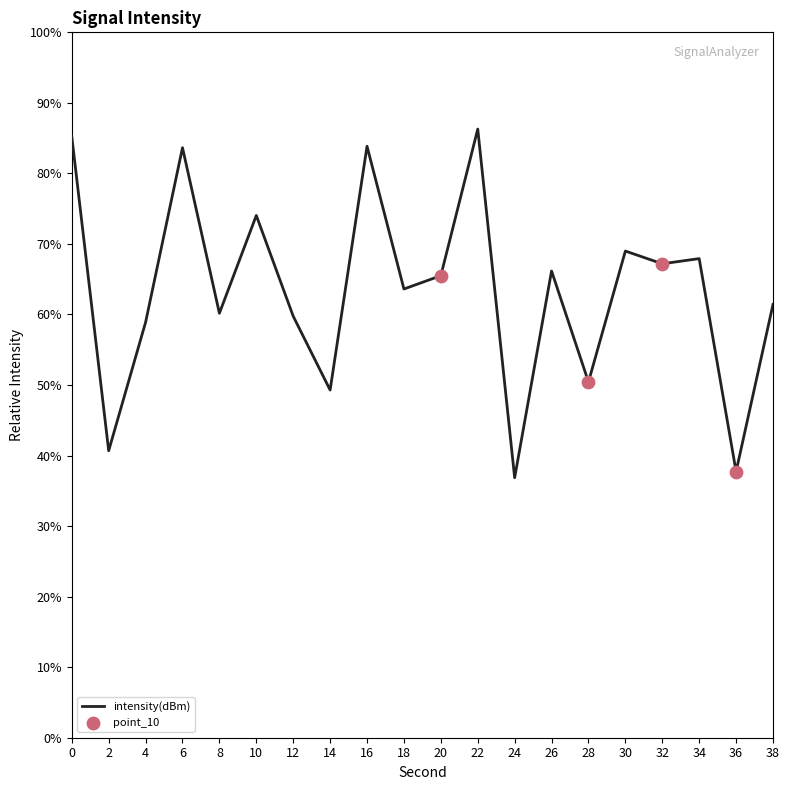

What is the ratio of the value at 22 to the value at 36?

2.3